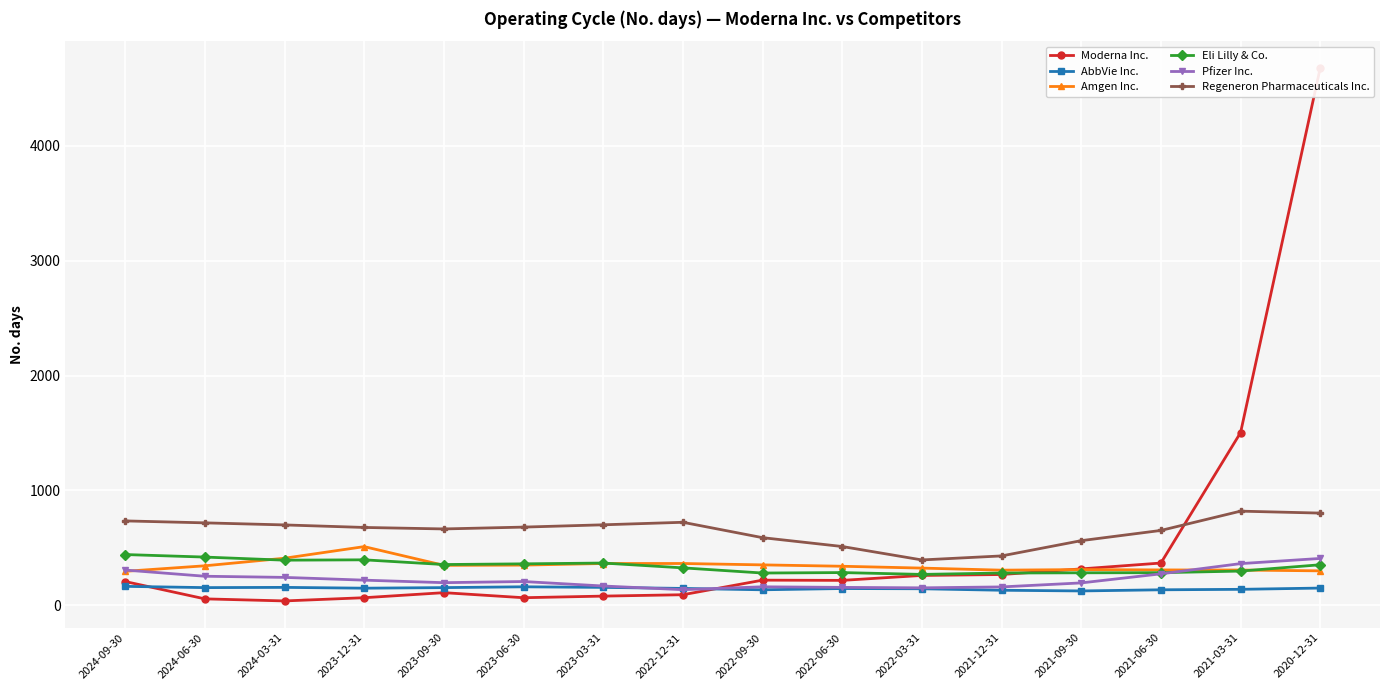

True or false: Pfizer Inc. has more than 0 points higher than both neighbors.

True